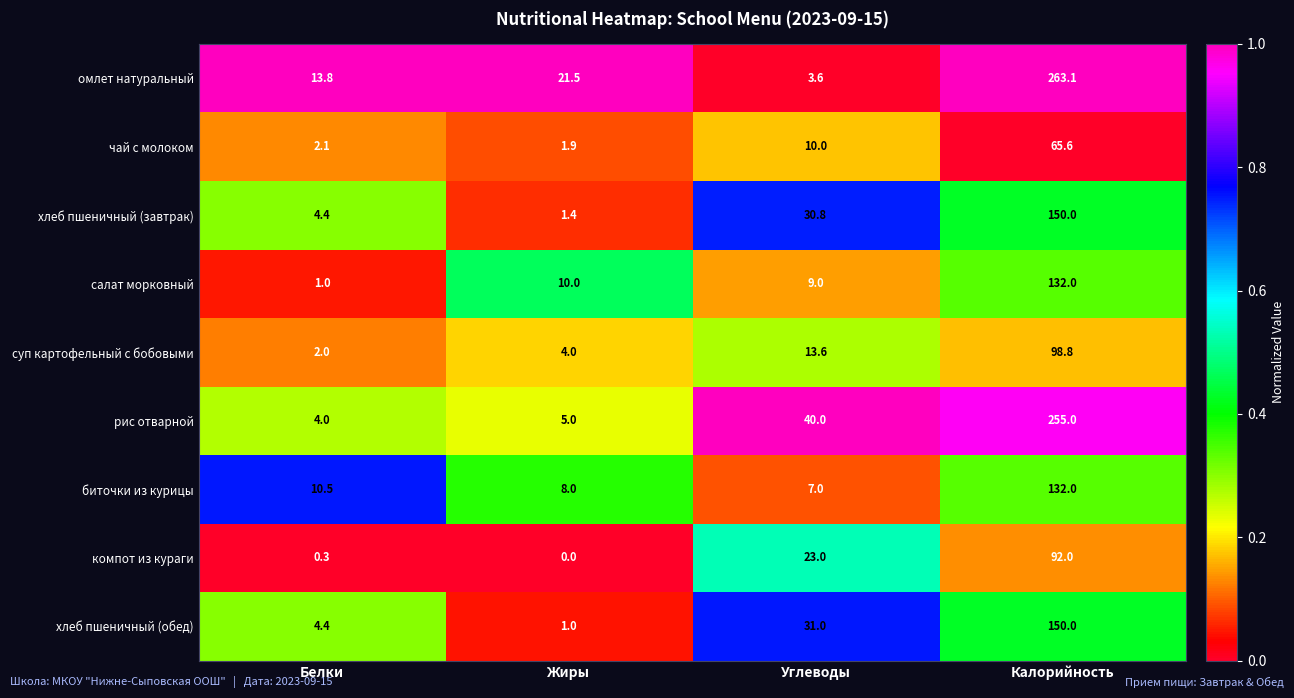

What is the approximate value of суп картофельный с бобовыми at Жиры?

4.0